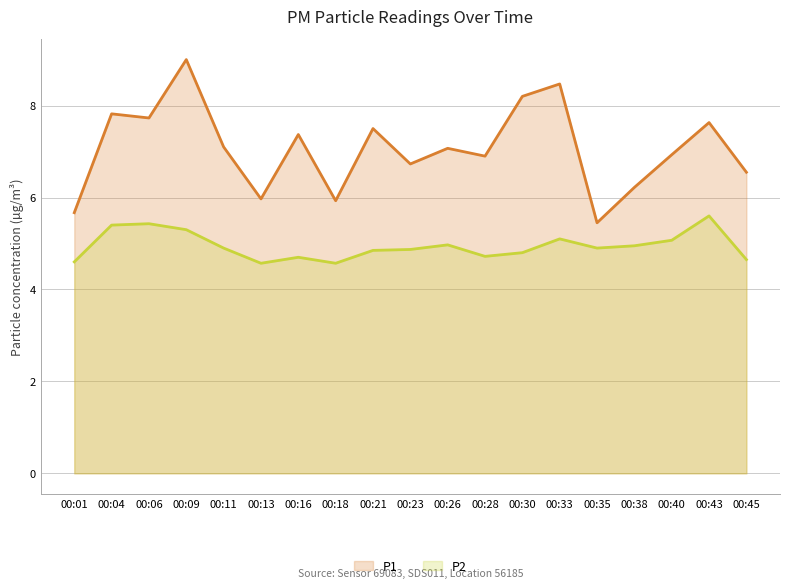

Reading right to left, list all the values displayed in this chart.

P1: 6.5	7.6	6.9	6.2	5.5	8.5	8.2	6.9	7.1	6.7	7.5	5.9	7.4	6.0	7.1	9.0	7.7	7.8	5.7
P2: 4.7	5.6	5.1	5.0	4.9	5.1	4.8	4.7	5.0	4.9	4.8	4.6	4.7	4.6	4.9	5.3	5.4	5.4	4.6